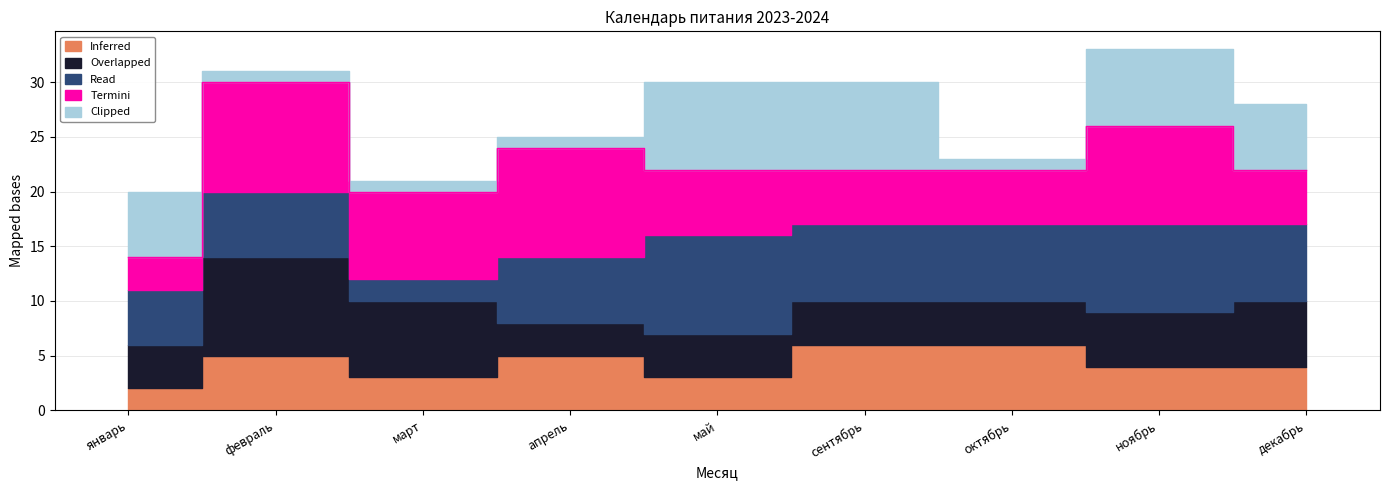

Reading right to left, extract all data points from this chart.

Clipped: 6	7	1	8	8	1	1	1	6
Read: 7	8	7	7	9	6	2	6	5
Overlapped: 6	5	4	4	4	3	7	9	4
Termini: 5	9	5	5	6	10	8	10	3
Inferred: 4	4	6	6	3	5	3	5	2